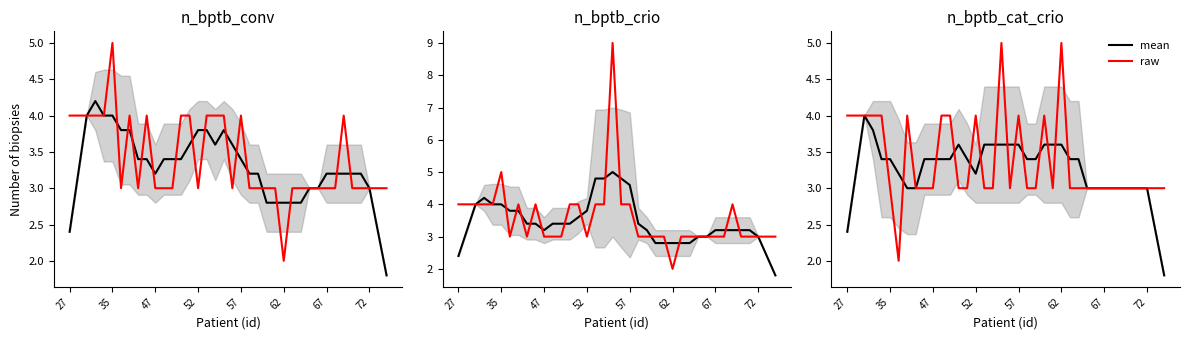

Where does the raw series first go above 3?

27